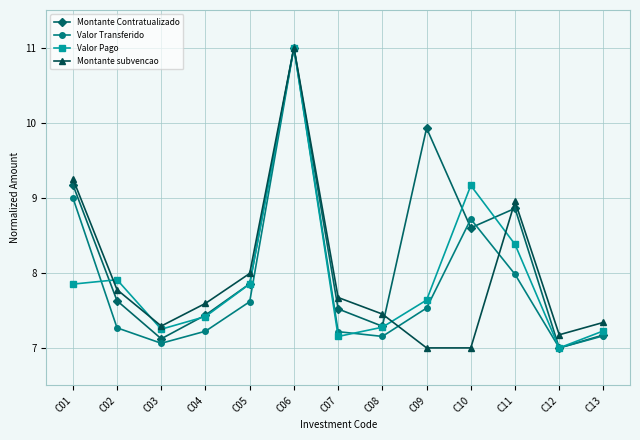

What is the highest value of the Montante subvencao series?

11.0